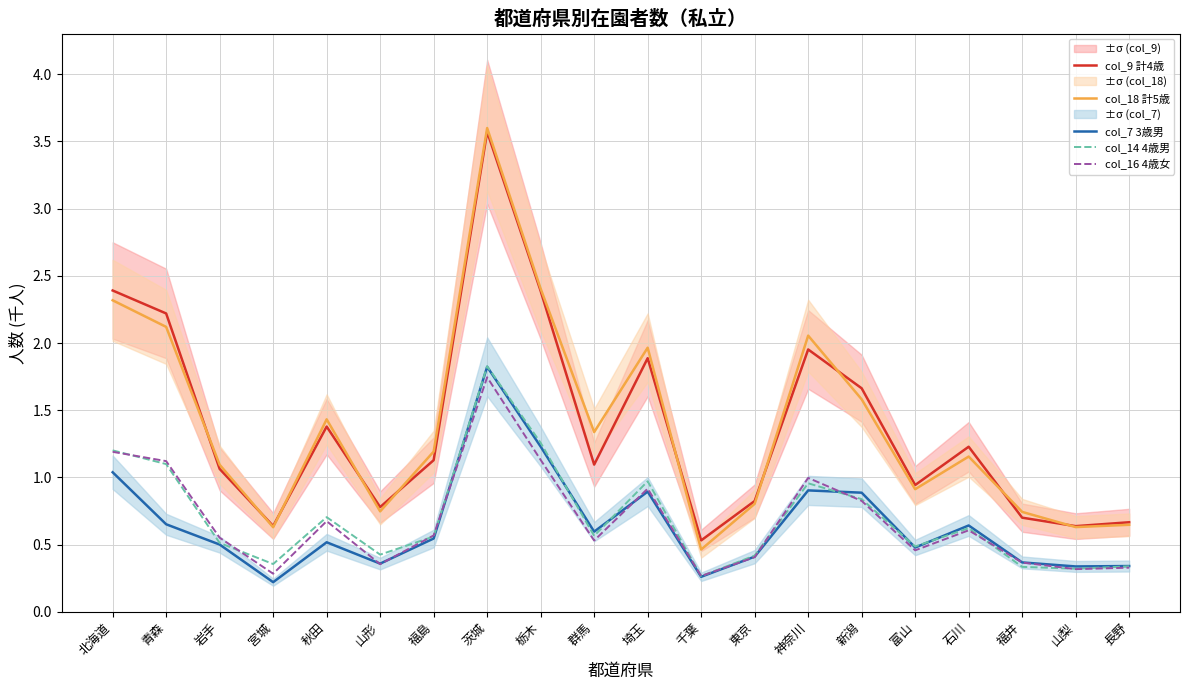

What is the maximum value for col_14 4歳男?

1.8